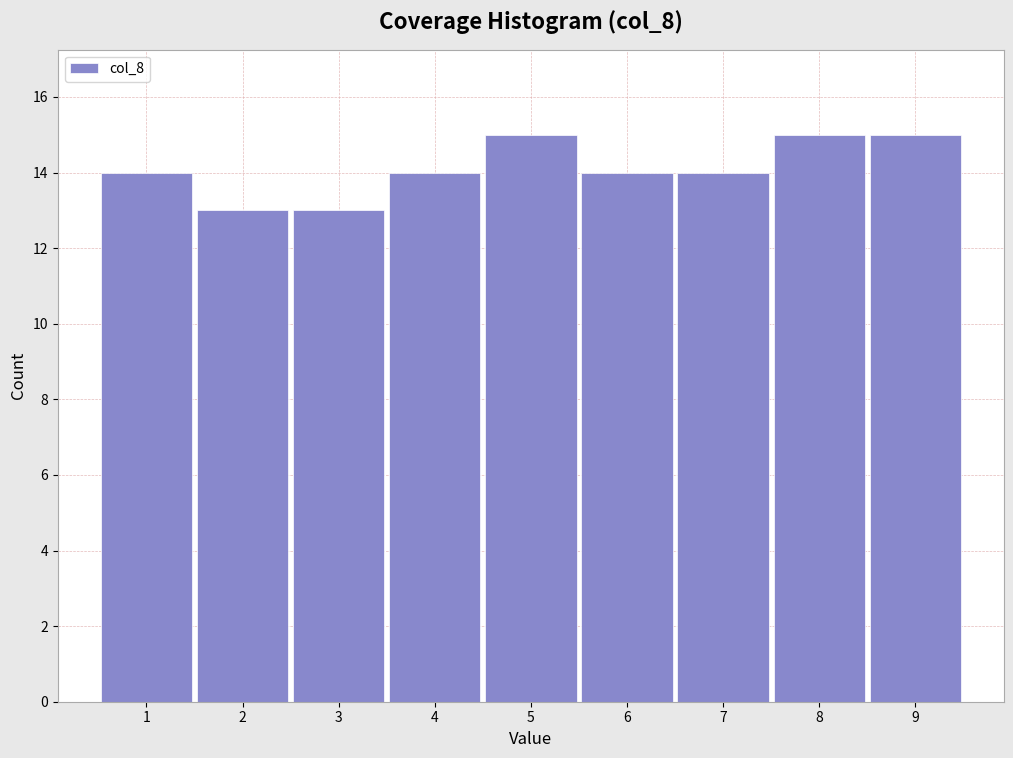

Reading left to right, list every bar in this chart as the range it spans on the x-axis followed by its height. The values are not printed on the chart, so give them approximately, as read against the axis.

0.5 to 1.5: 14
1.5 to 2.5: 13
2.5 to 3.5: 13
3.5 to 4.5: 14
4.5 to 5.5: 15
5.5 to 6.5: 14
6.5 to 7.5: 14
7.5 to 8.5: 15
8.5 to 9.5: 15